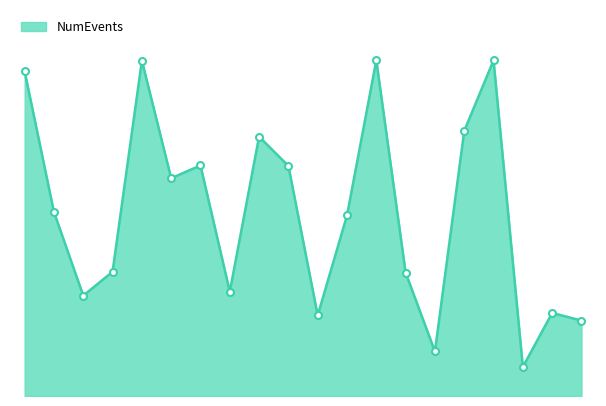

Does the chart display data point markers on the line(s)?

No